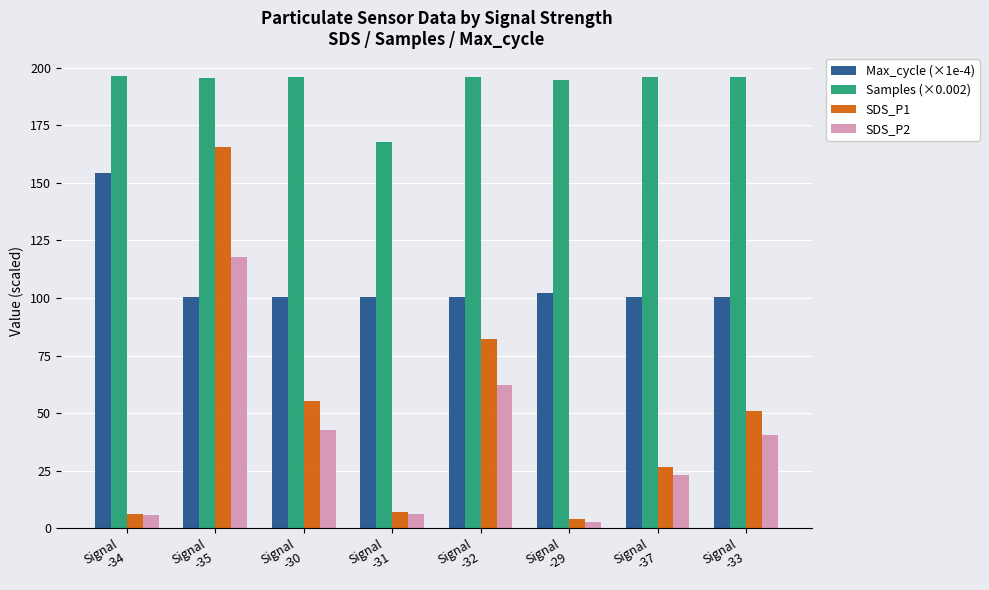

What is the value of the SDS_P1 bar at the 7th from the left?

26.4